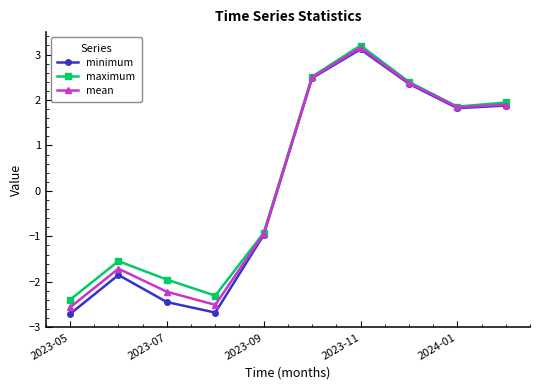

What is the value of the maximum point at the 5th from the left?

-0.9